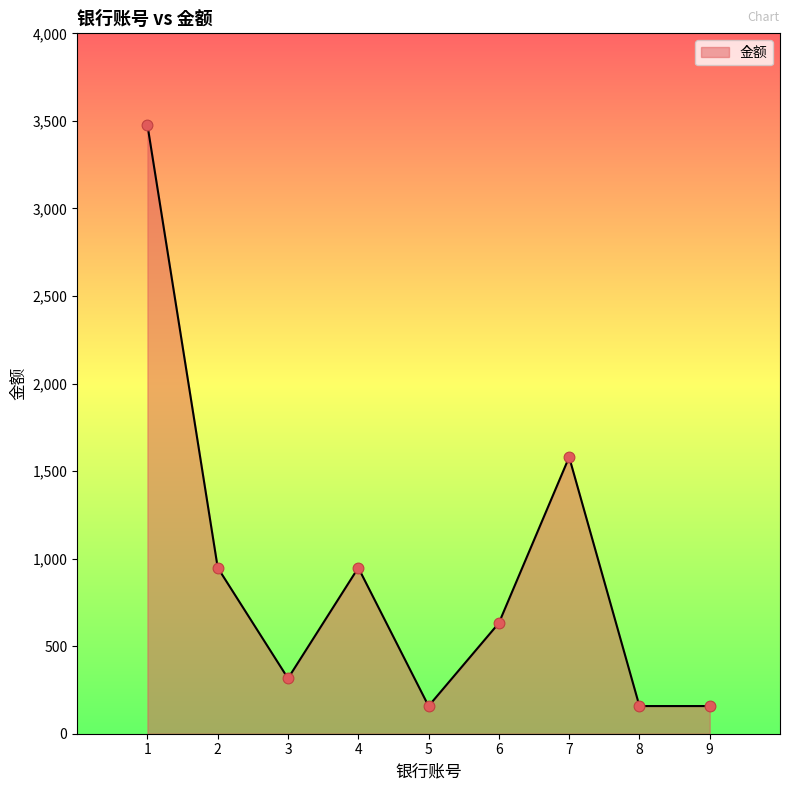

What is the ratio of the value at 3 to the value at 6?

0.5